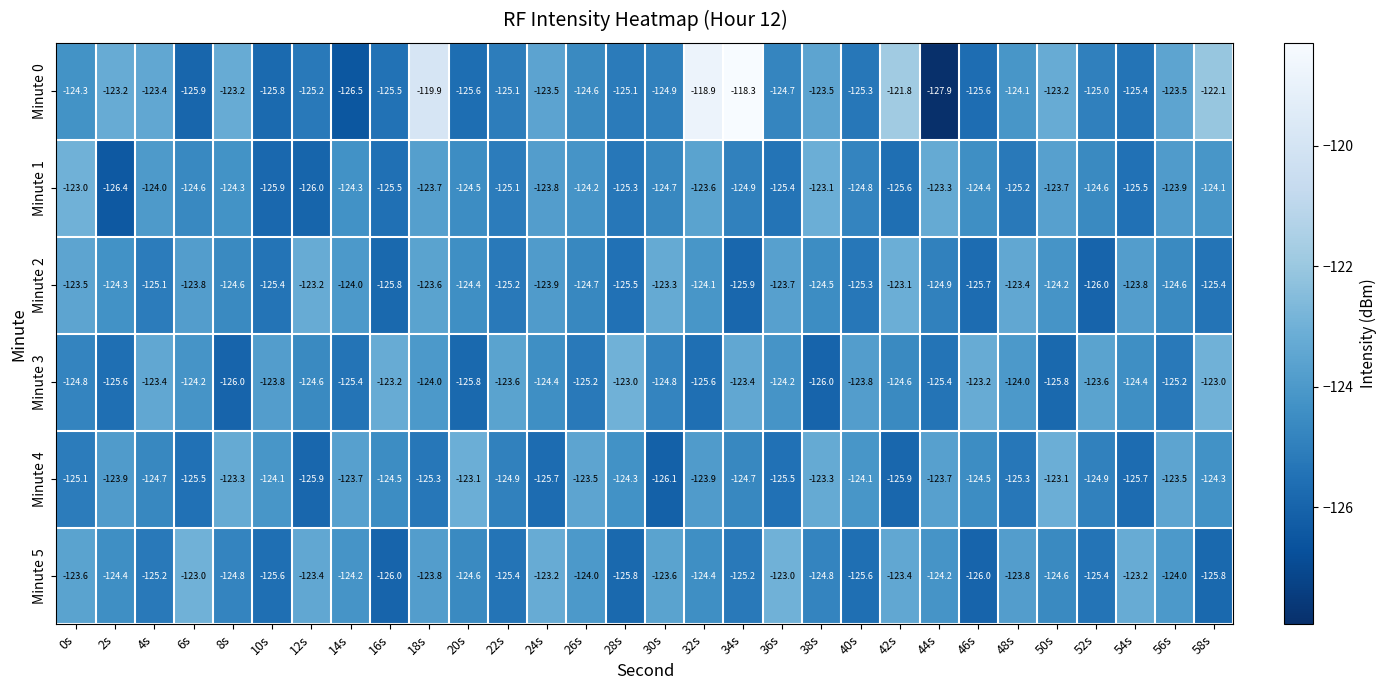

What is the difference between the highest and lowest values at 6s?

2.9